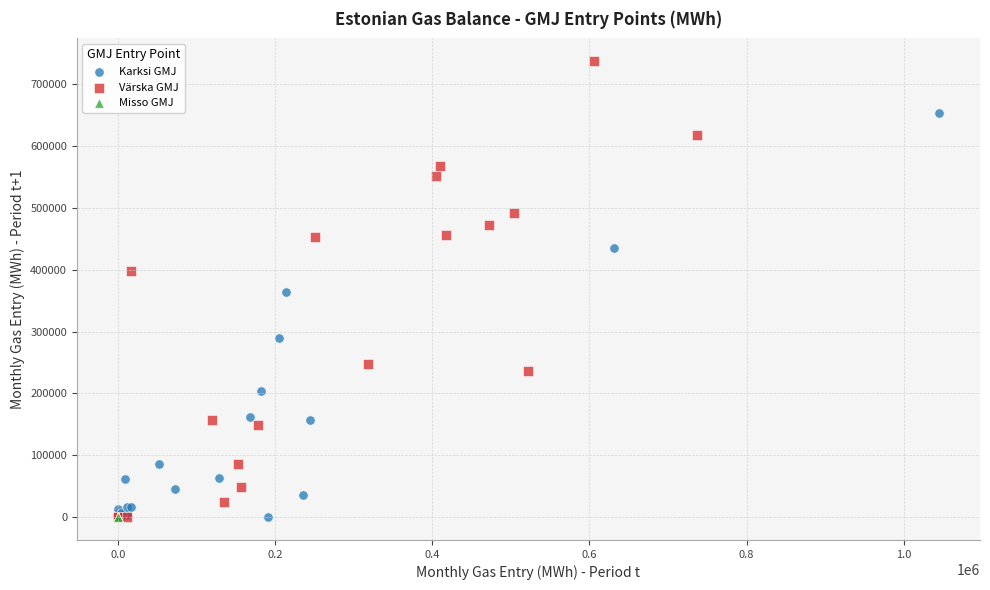

Which series has the widest spread of Y values?

Värska GMJ